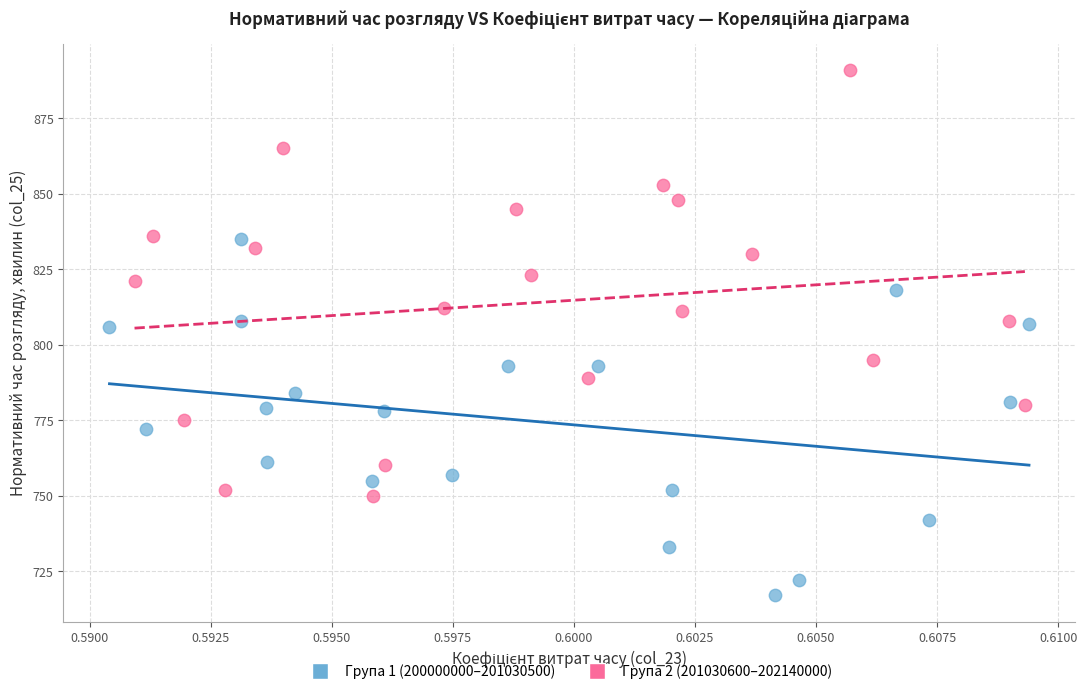

Which series reaches the maximum Y coordinate?

Група 2 (201030600–202140000)